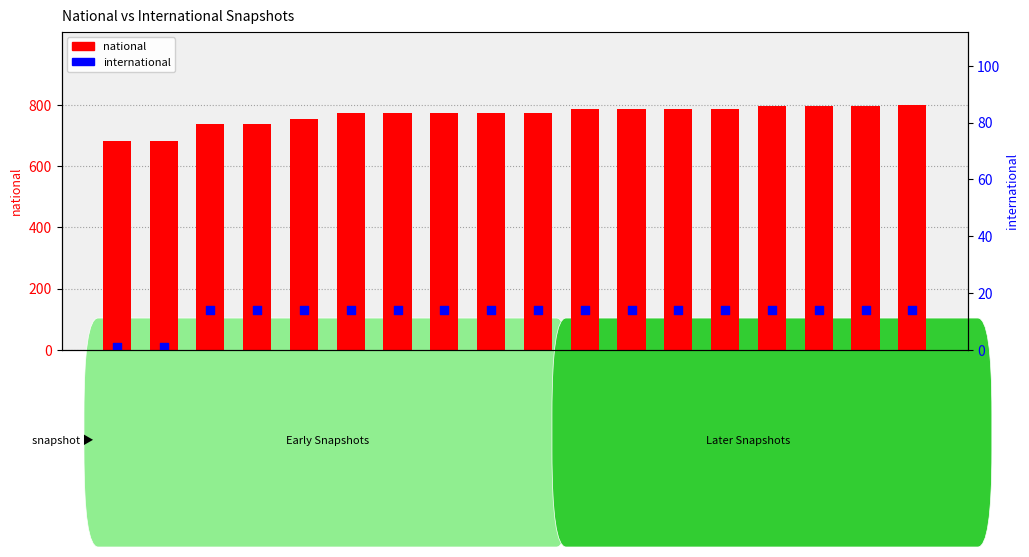

What is the total value across all series at 2019-04-06?

788